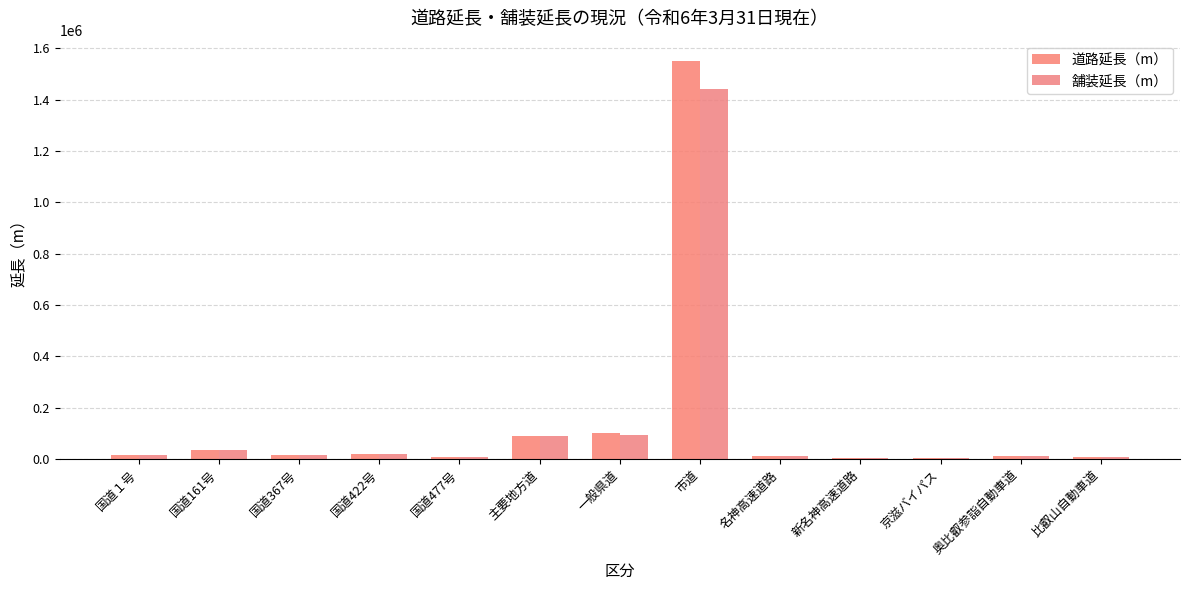

The value of 道路延長（m） at 主要地方道 is 89672. True or false?

True